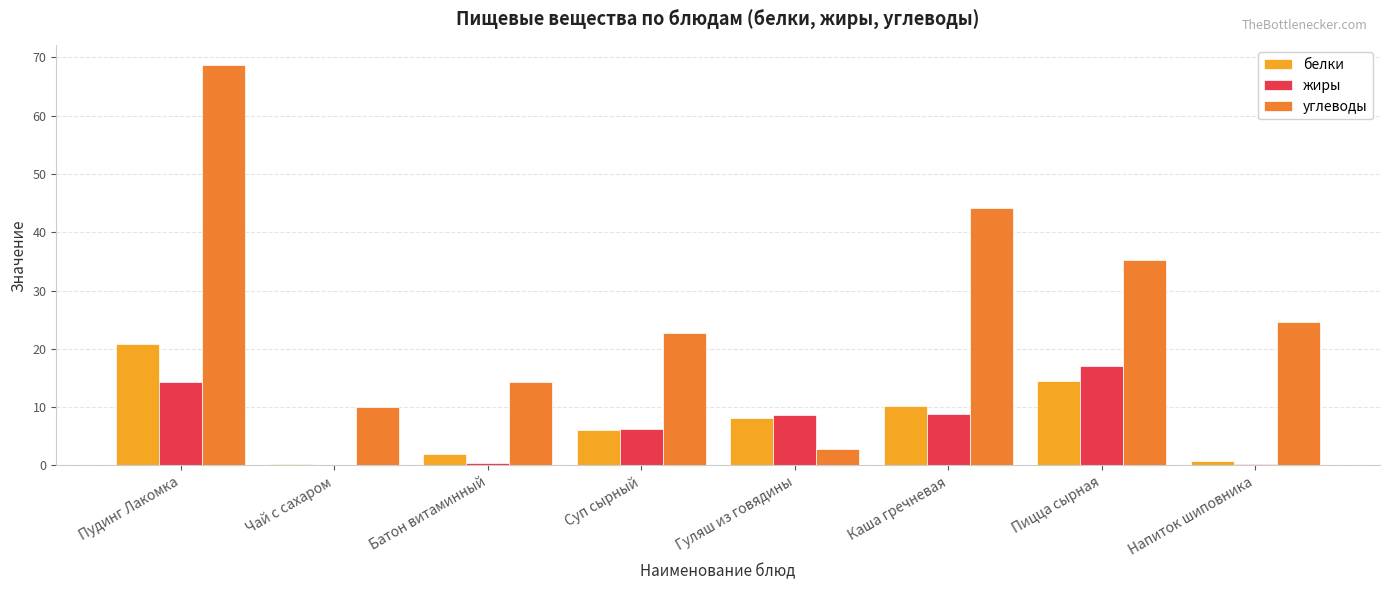

At which label does жиры reach its peak?

Пицца сырная